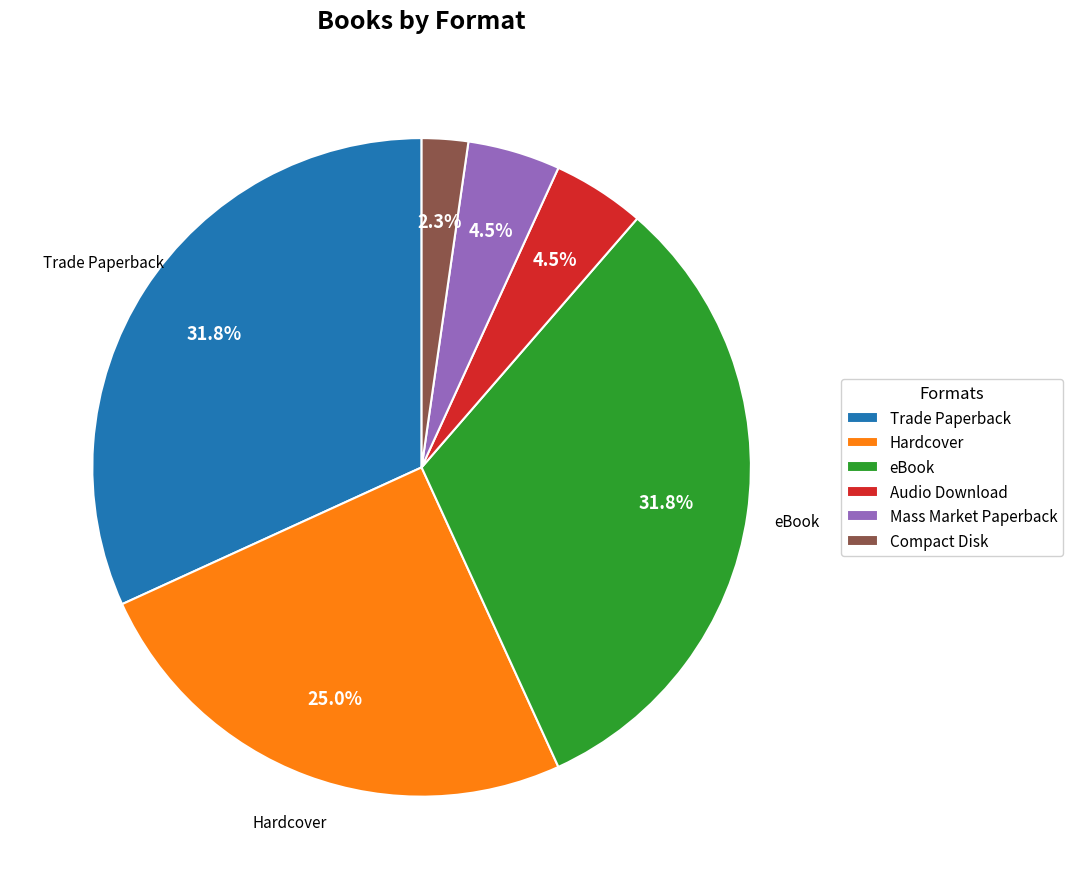

Is there a majority slice in this chart?

No